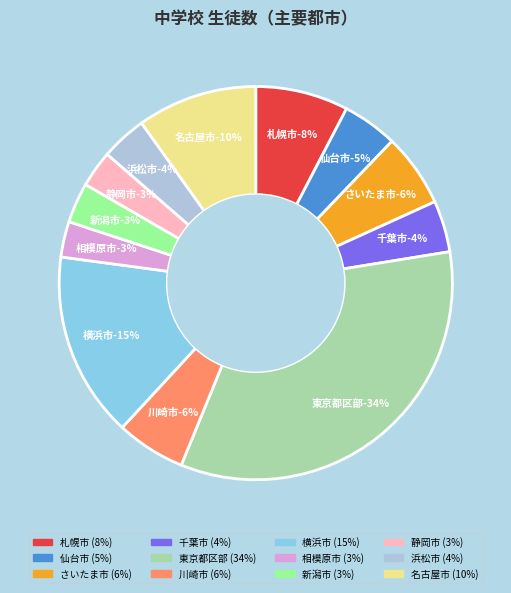

Is there any slice that represents more than half of the pie?

No